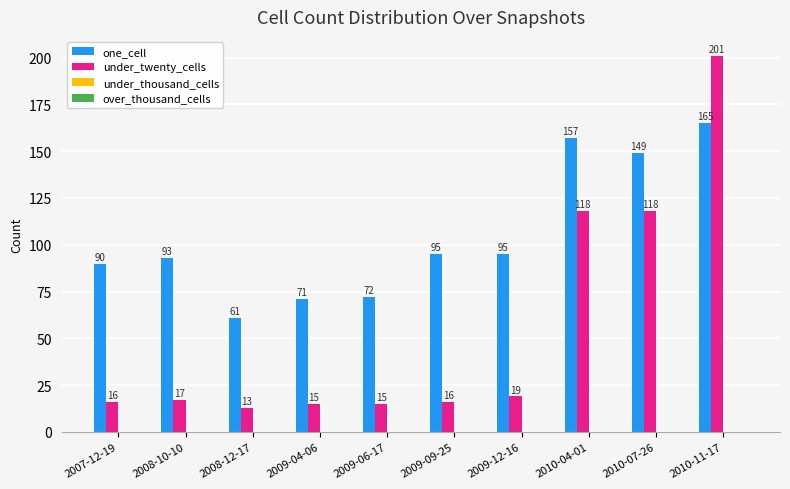

How many bars are there in each group?

2